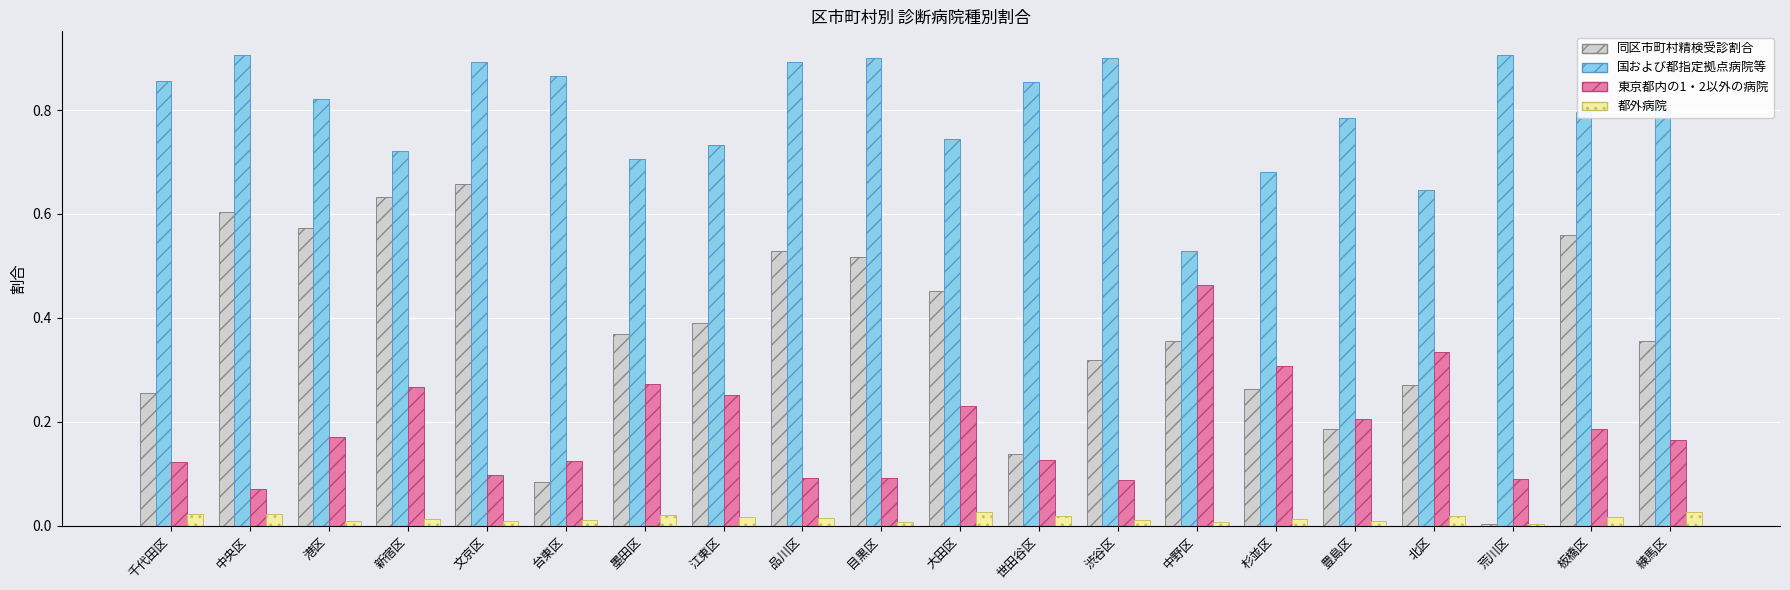

At which label does 東京都内の1・2以外の病院 reach its peak?

中野区